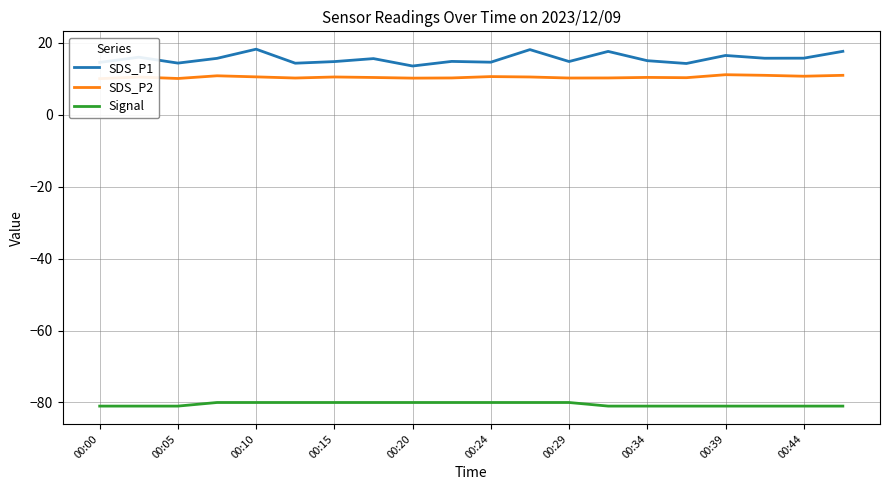

True or false: SDS_P1 and Signal intersect in this chart.

False